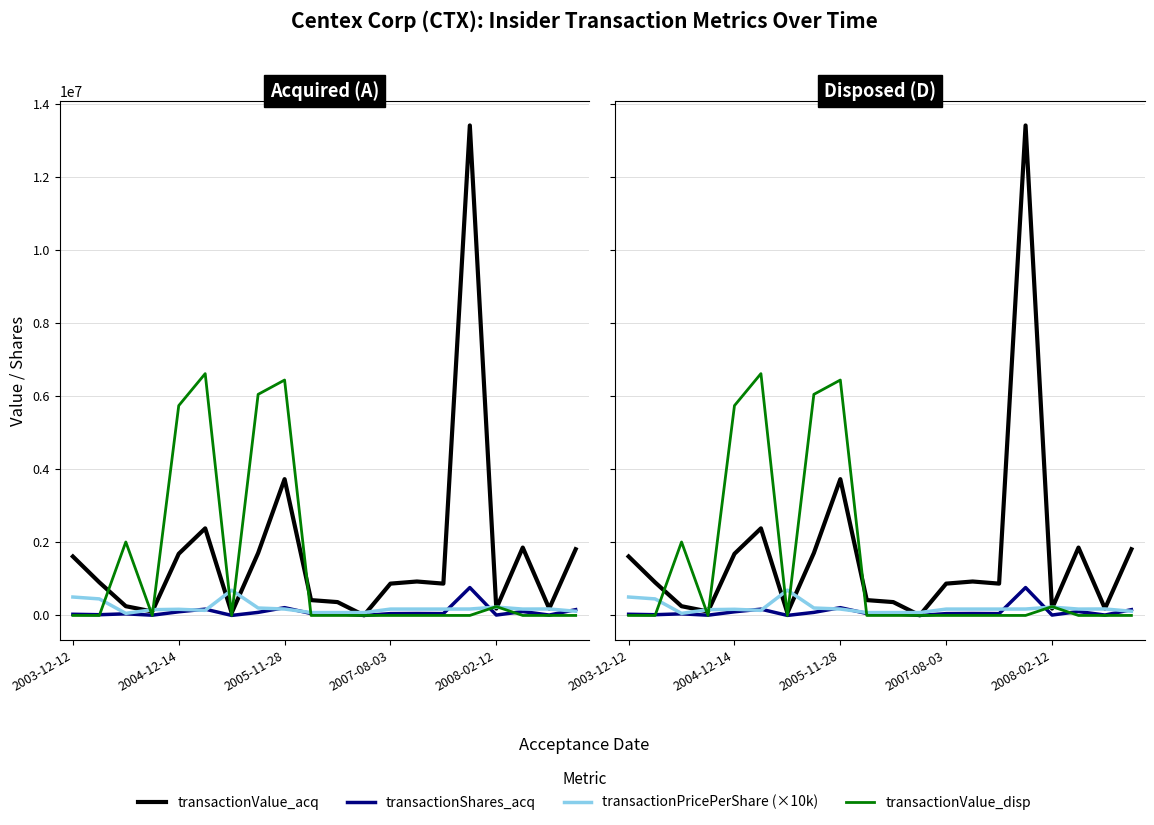

At which category is the sum across all series the highest?

15